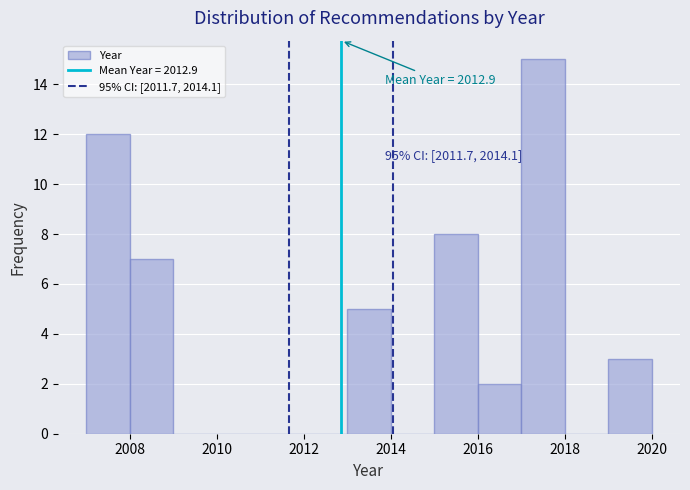

Which range on the x-axis has the tallest bar?

2017 to 2018